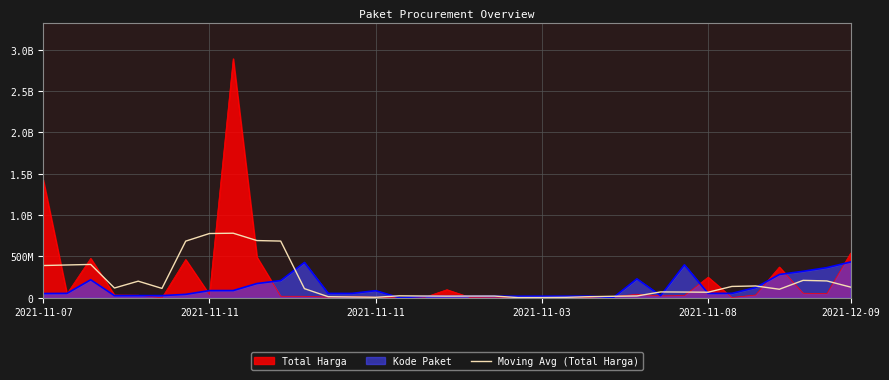

Does the chart display data point markers on the line(s)?

No